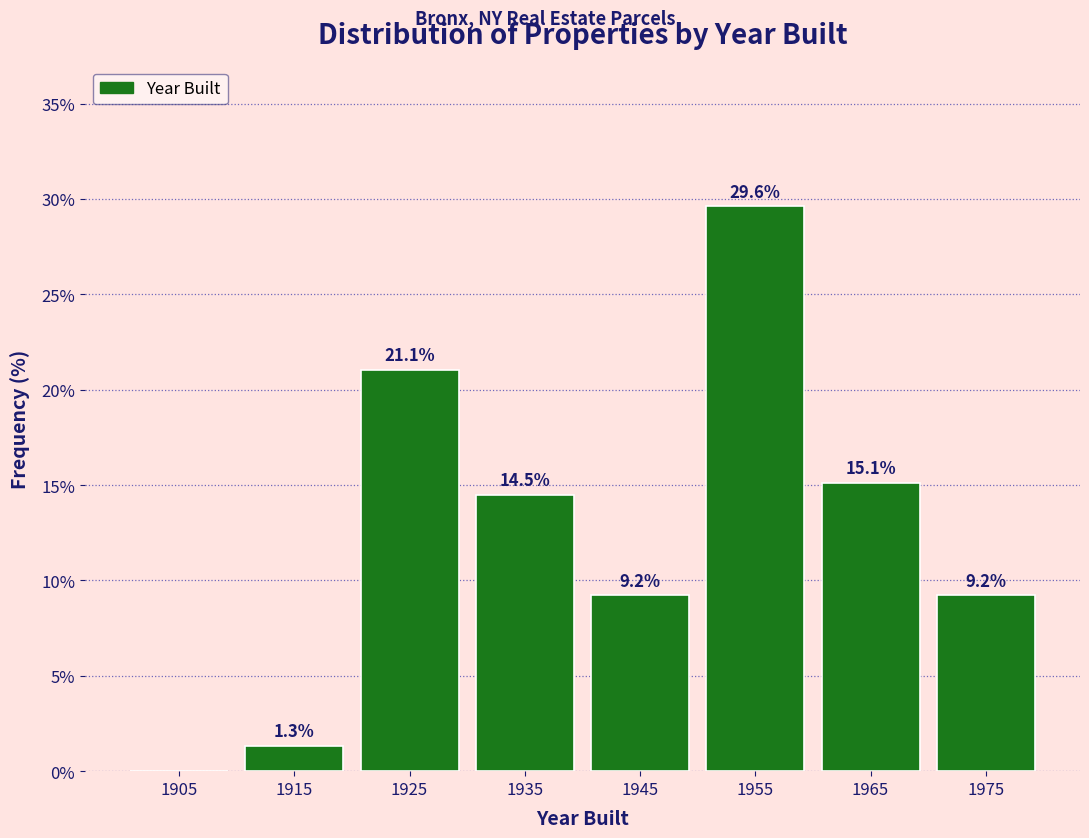

Which range on the x-axis has the tallest bar?

1950 to 1960